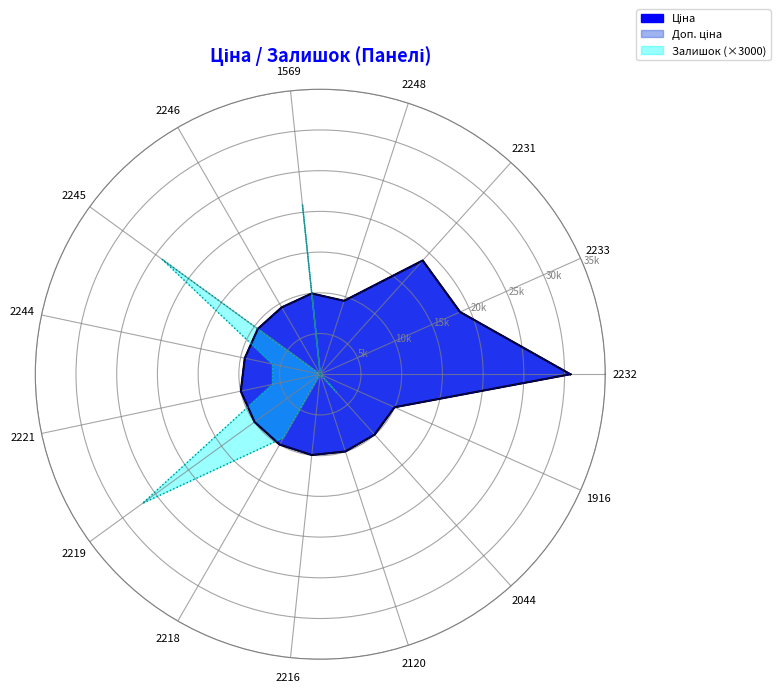

Which series has the largest total across all categories?

Ціна